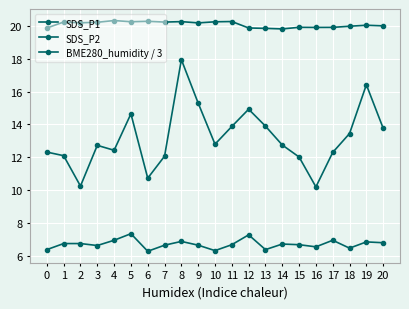

How many distinct data groups are displayed?

3